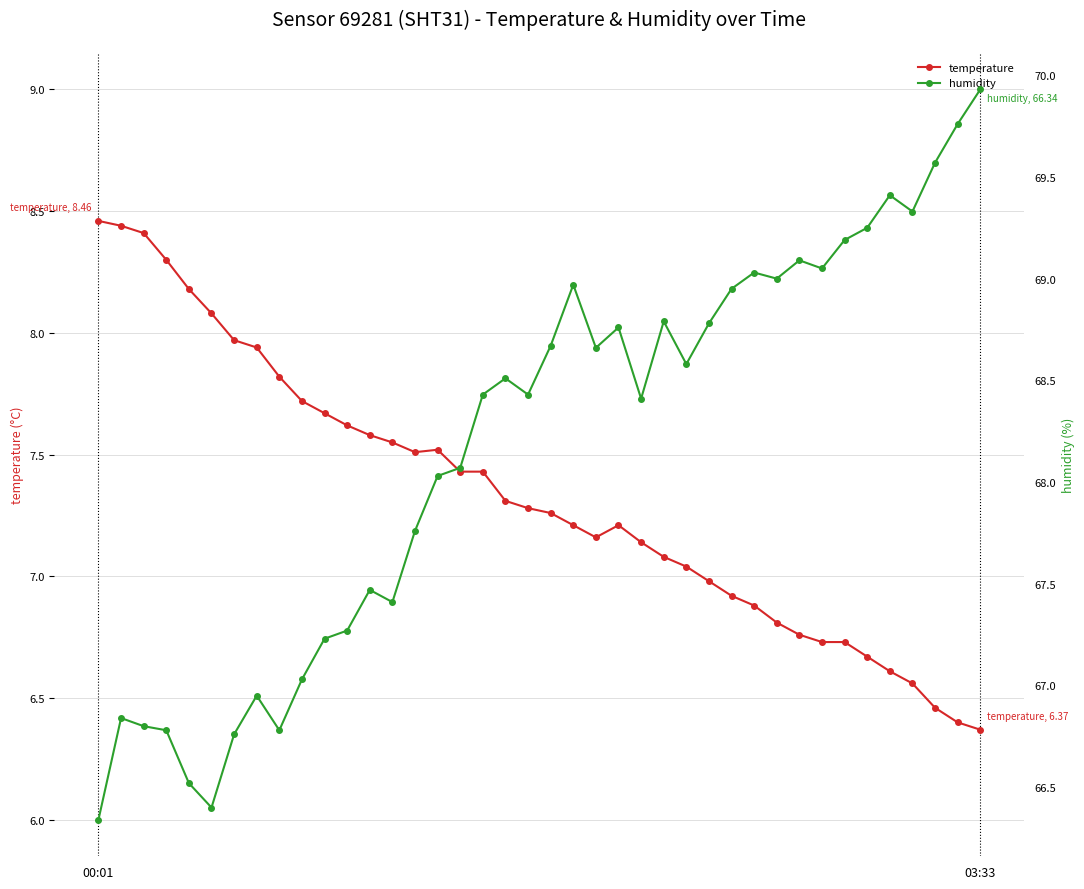

How many data points in humidity are above 68?

25